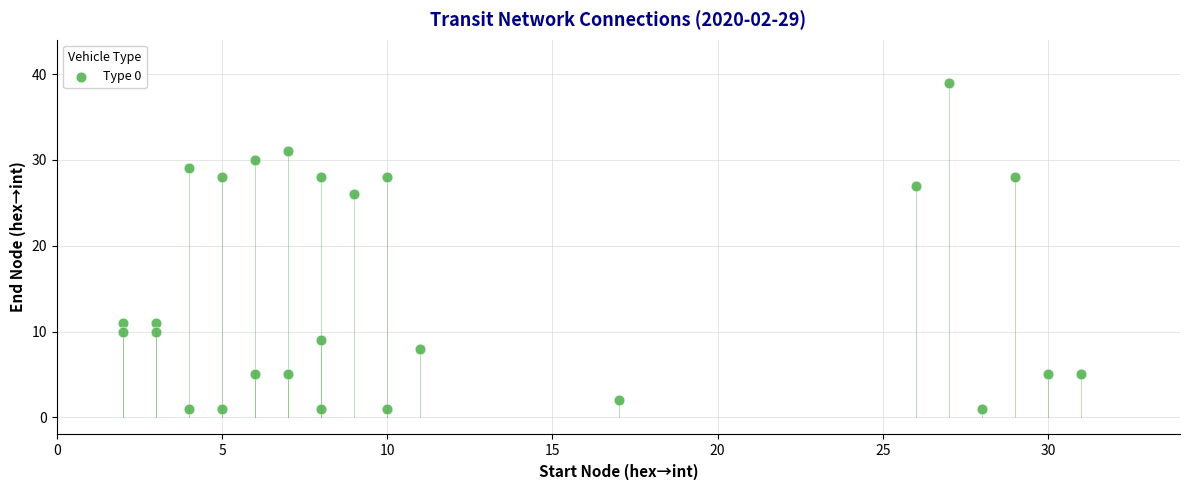

What is the range of X values (max minus min)?

29